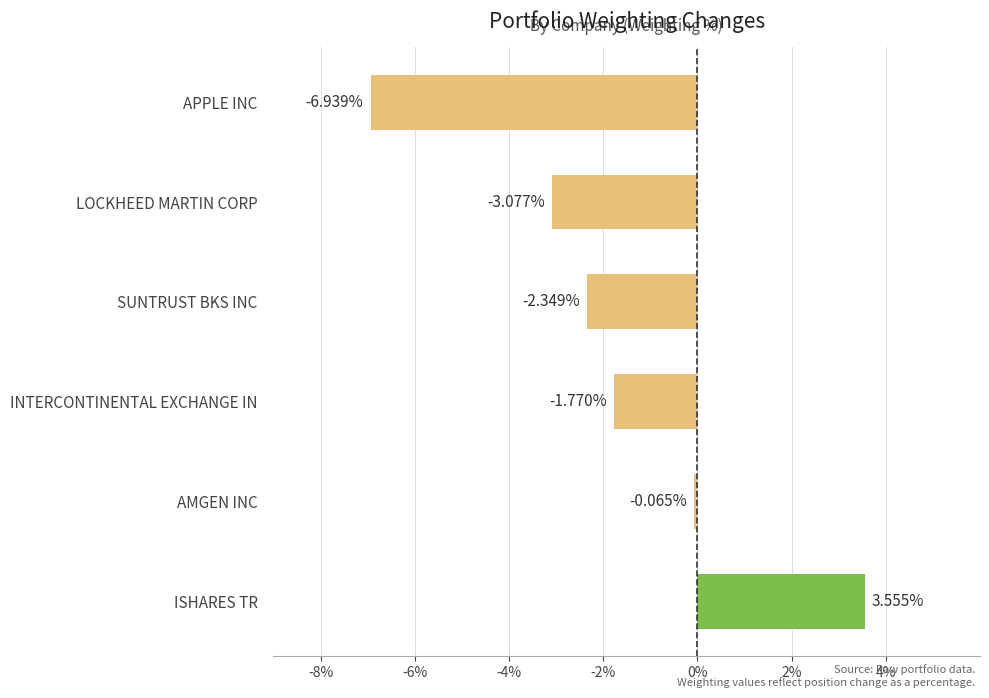

What is the difference between the second highest and second lowest values?

3.0